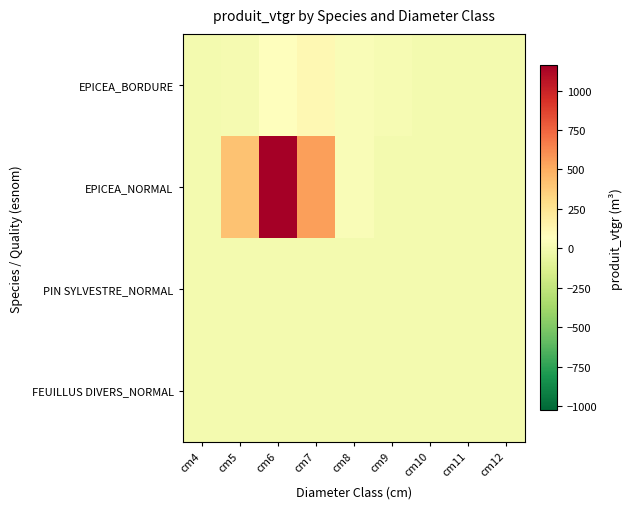

Which series changed the most between cm5 and cm12?

EPICEA_NORMAL